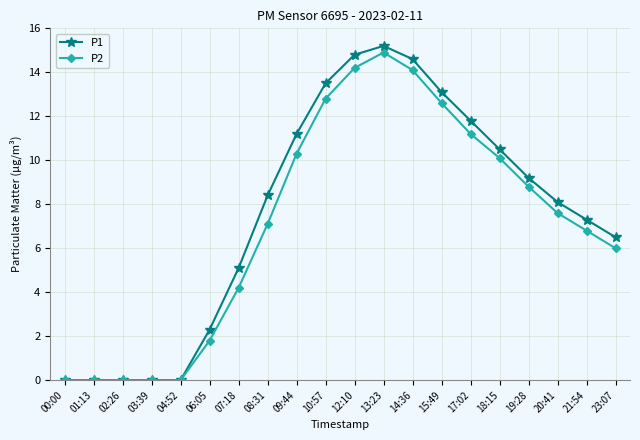

What is the highest value of the P1 series?

15.2